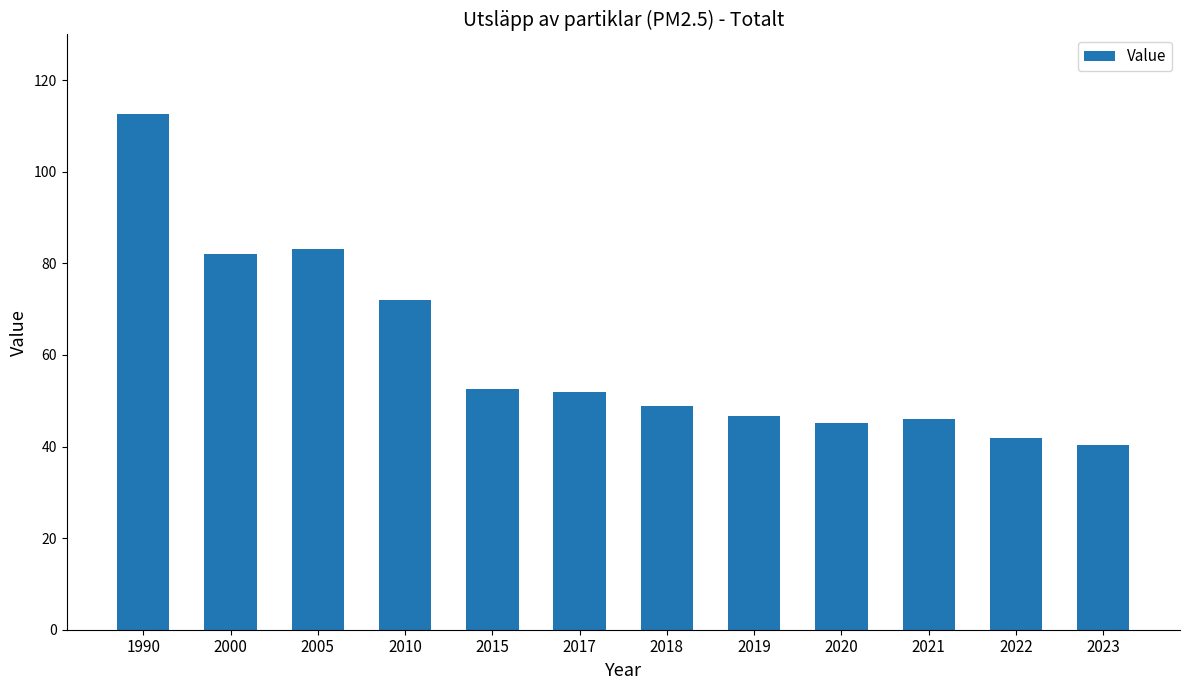

How many bars are there in total?

12